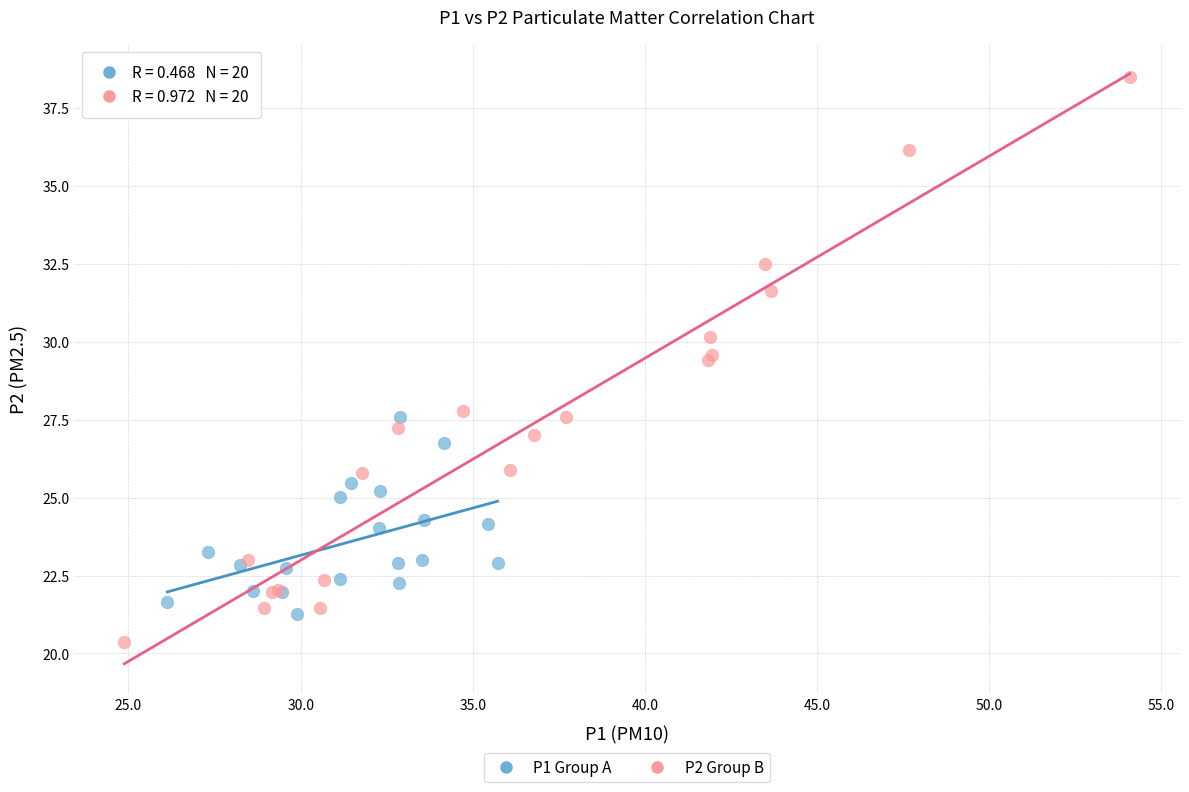

Which series reaches the maximum Y coordinate?

P2 Group B